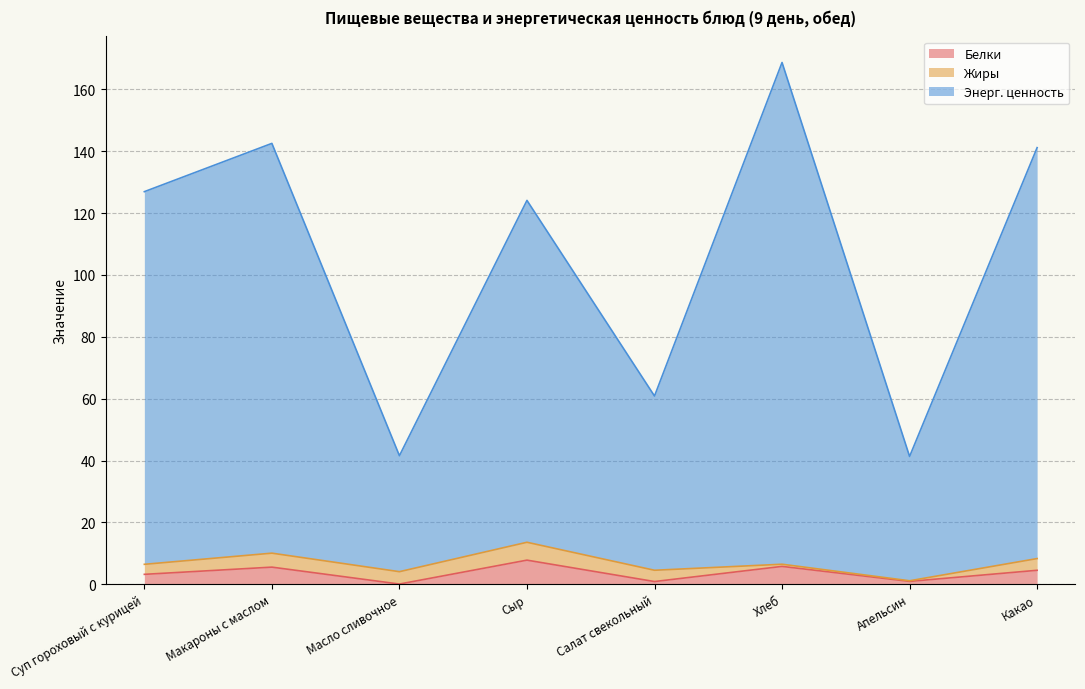

True or false: Белки and Энерг. ценность intersect in this chart.

False